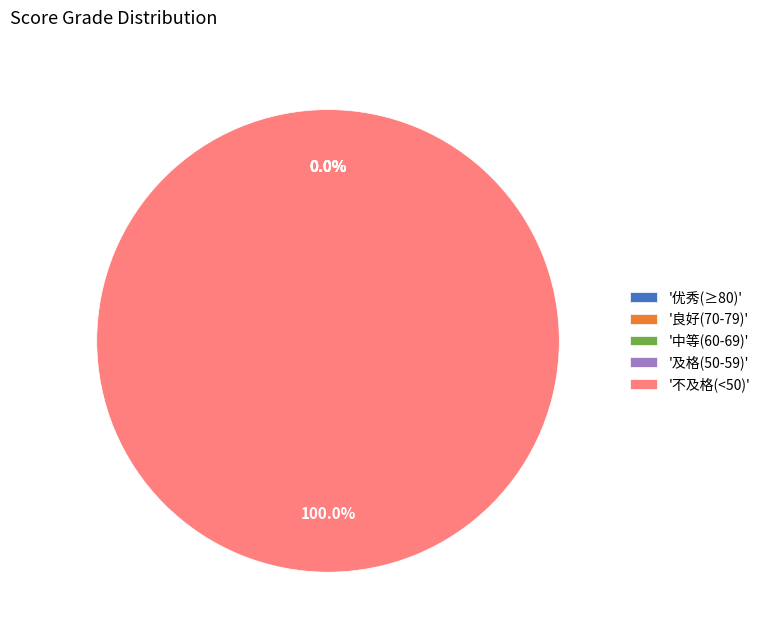

The 陈先发 slice represents 6% of the pie. True or false?

True